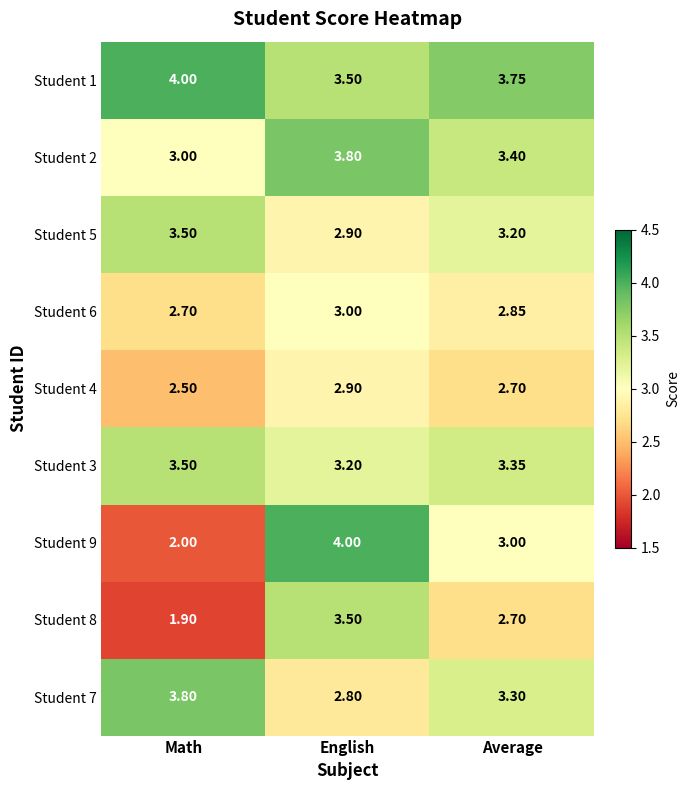

How many data points does each series have?

3